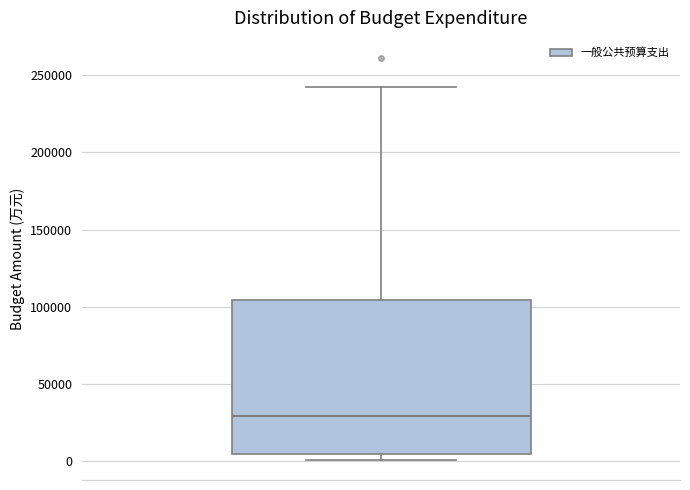

Where does the median line of the box sit on the y-axis? The values are not printed on the chart, so give them approximately, as read against the axis.

30000